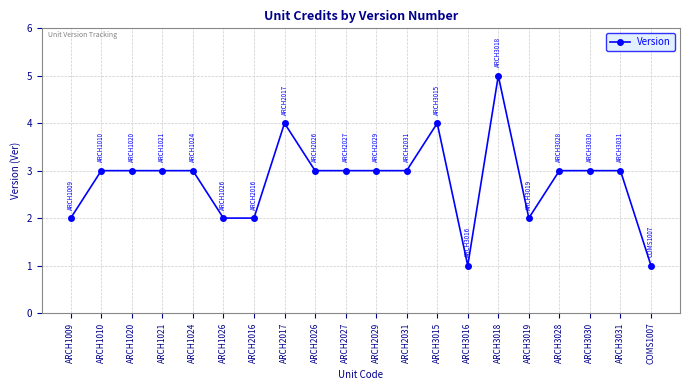

Between ARCH1020 and ARCH1009, which is larger?

ARCH1020